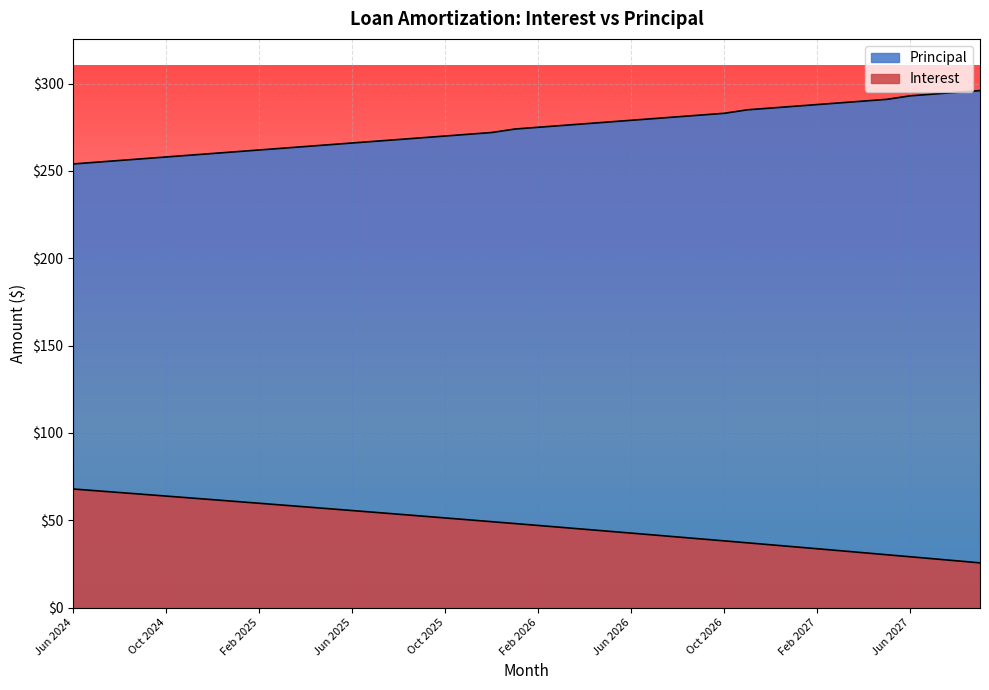

At May 2025, list the series in order from largest to smallest.

Principal, Interest